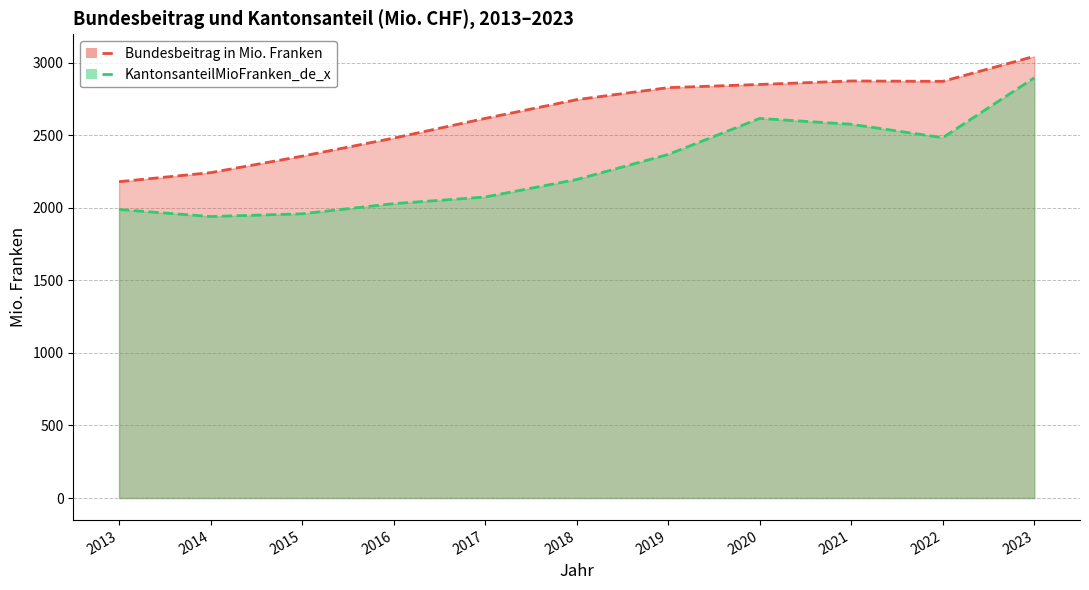

What is the difference between the second highest and second lowest values in the KantonsanteilMioFranken_de_x (line) series?

656.9